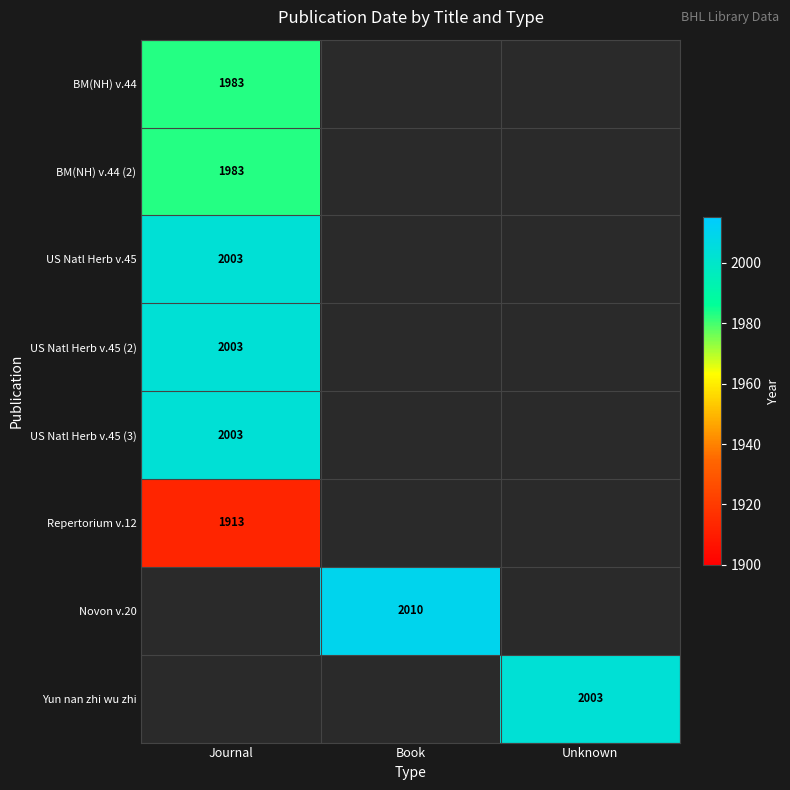

Is it true that US Natl Herb v.45 equals 2770 at Journal?

False